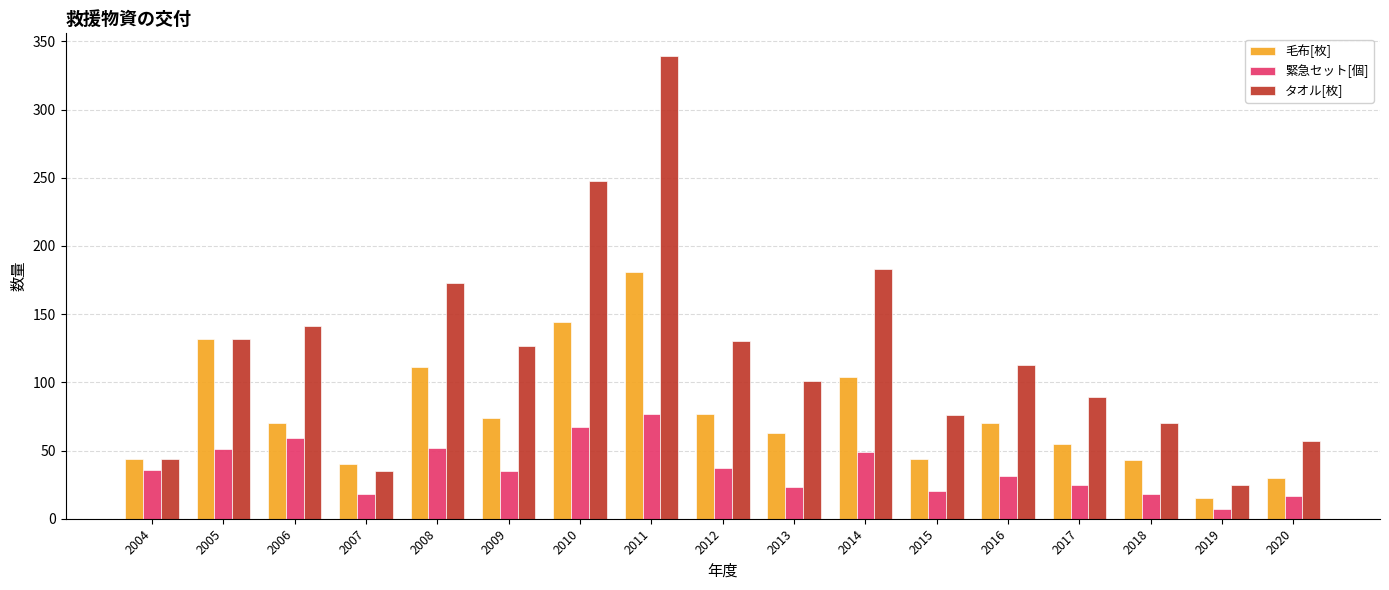

What is the value of the タオル[枚] bar at the 10th from the left?

101